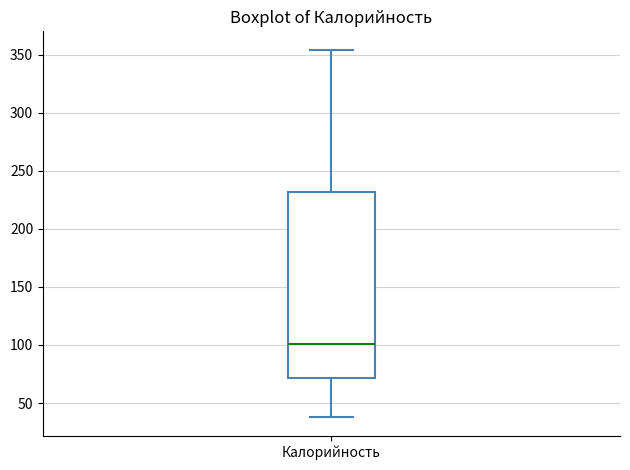

Where does the lower whisker of the box for Калорийность end on the y-axis? The values are not printed on the chart, so give them approximately, as read against the axis.

40